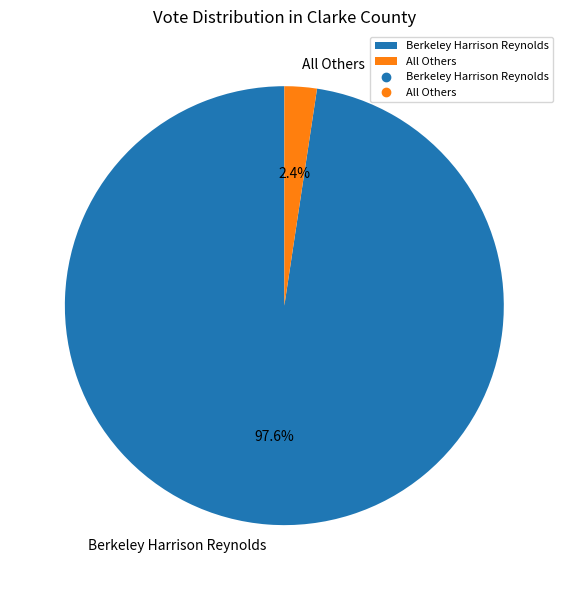

To the nearest percent, what is the average slice percentage?

50%